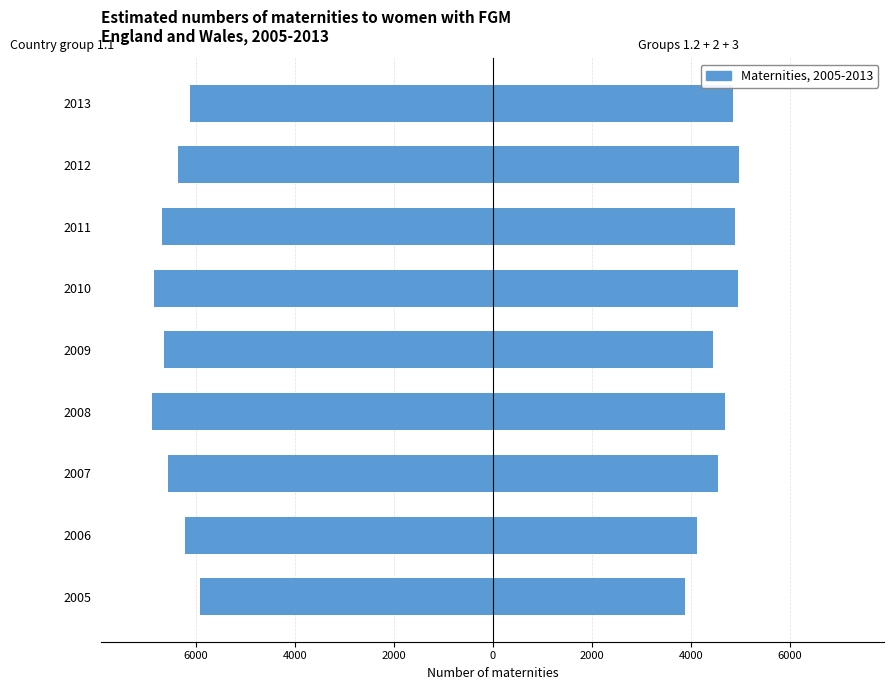

What is the average value of the Country group 1.1 series?

-6469.2